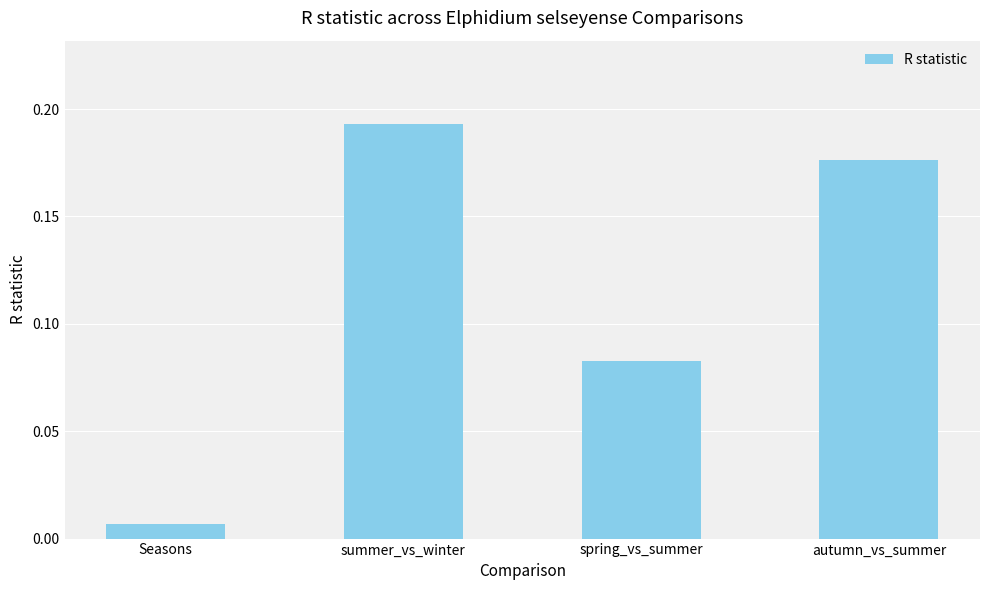

What is the change in value from Seasons to summer_vs_winter?

+0.2